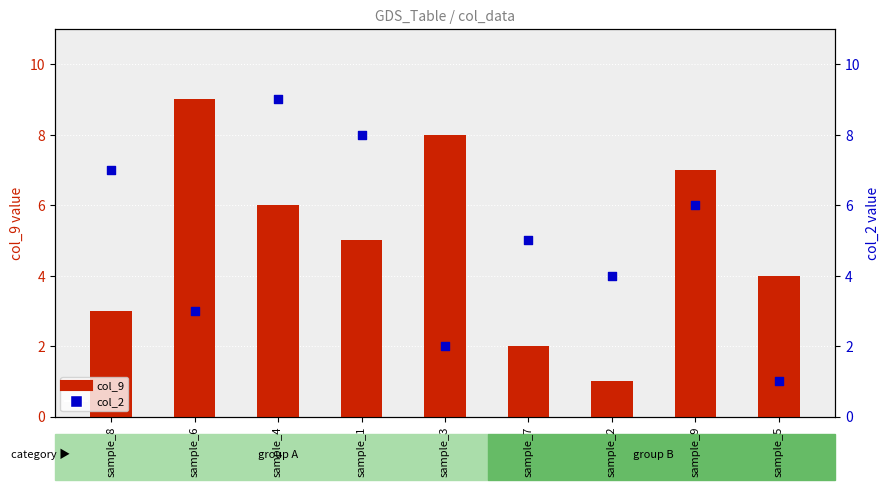

What are all the series names shown in the legend?

col_9, col_2